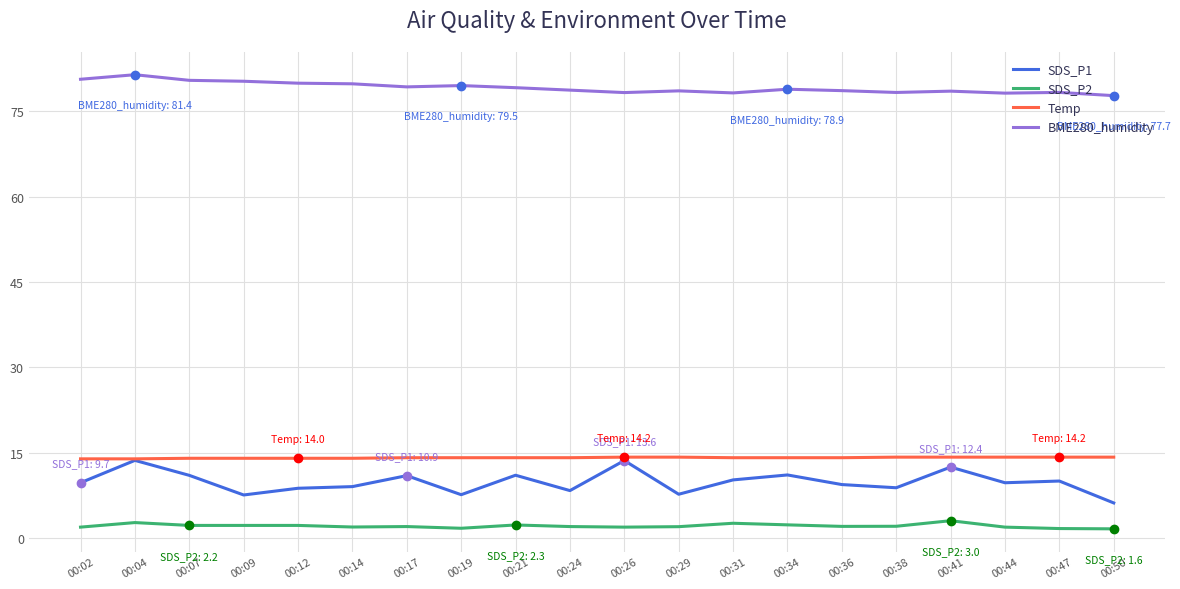

What is the total value across all series at 00:02?

106.1